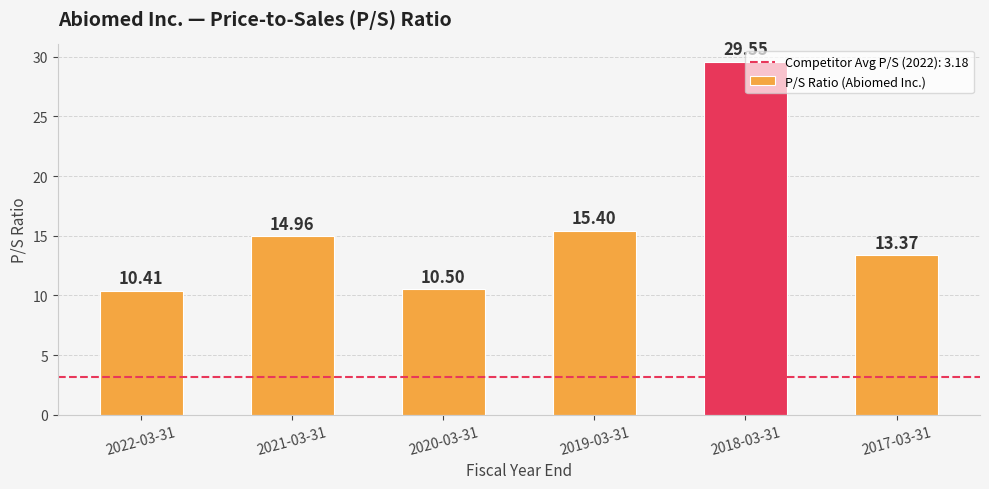

What is the change in value from 2022-03-31 to 2019-03-31?

+5.0